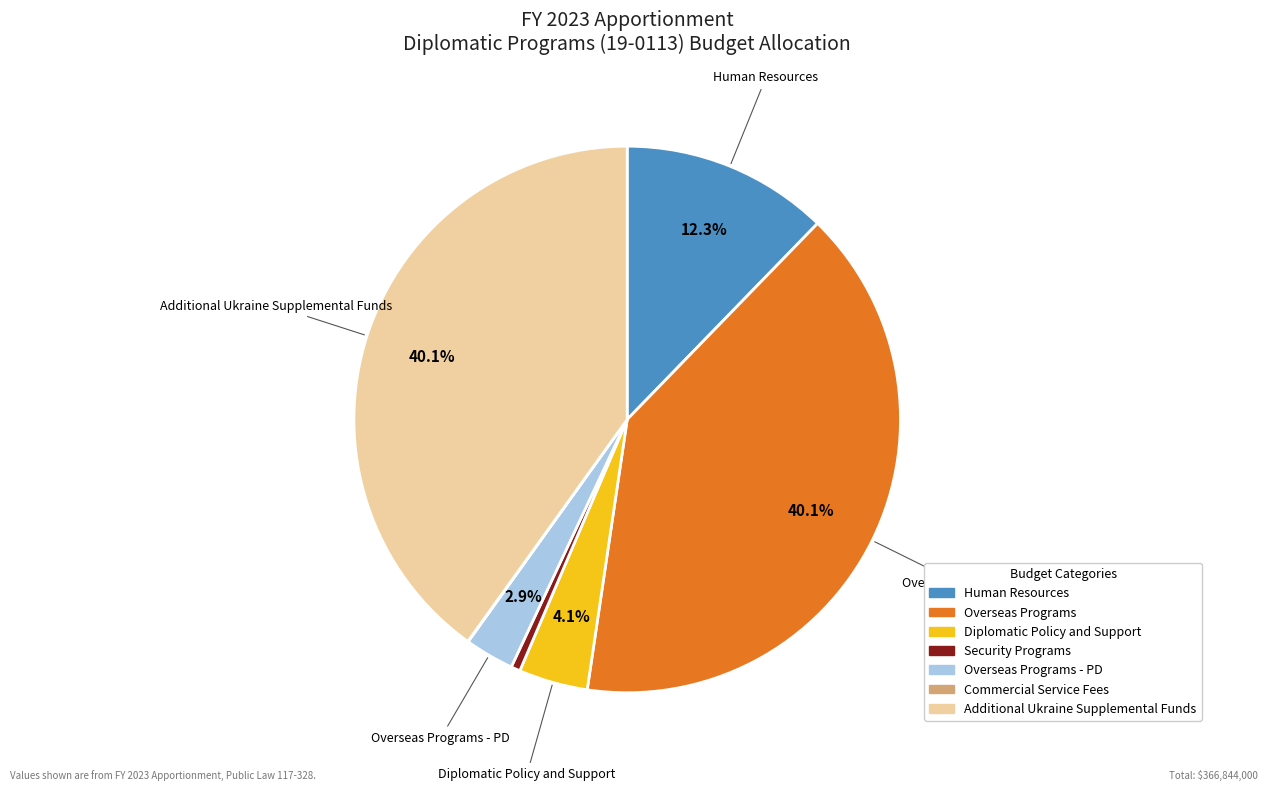

Is there any slice that represents more than half of the pie?

No